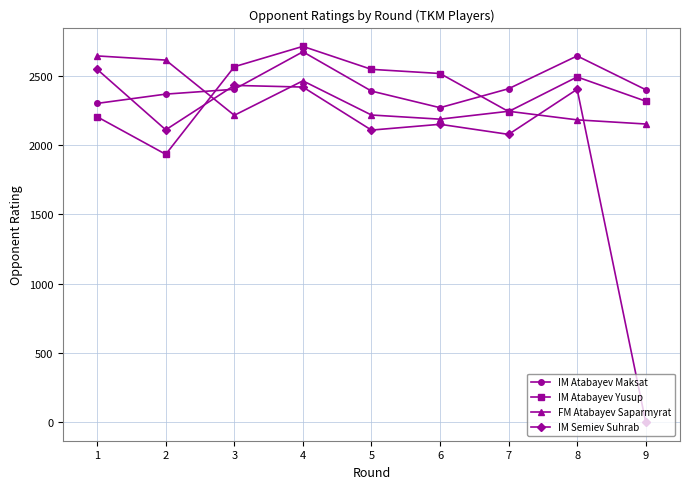

Which series has the widest spread of values?

IM Semiev Suhrab